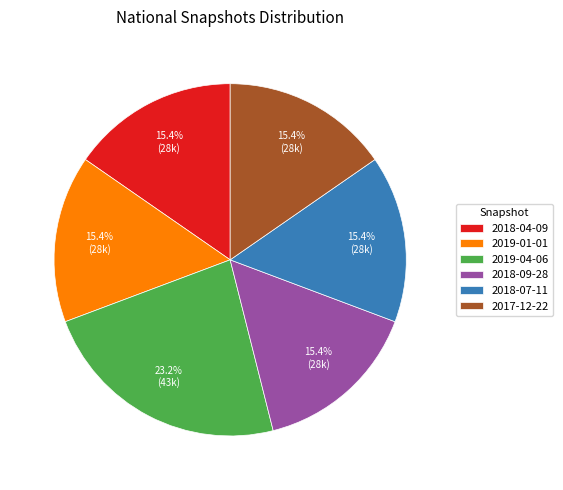

To the nearest percent, what portion does 2019-01-01 represent?

15%